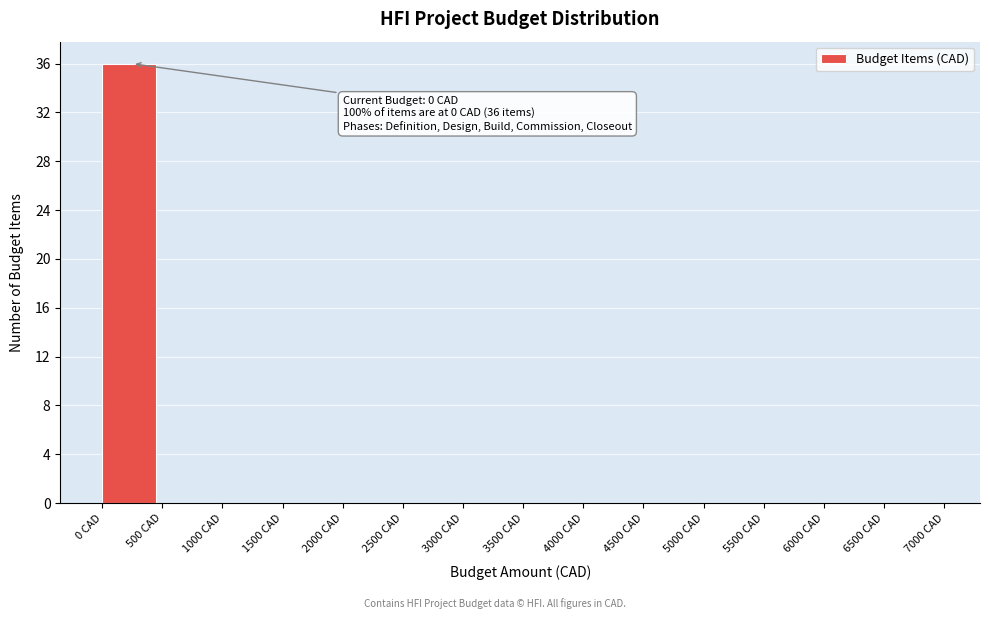

Reading left to right, transcribe all the data shown in this chart.

0 CAD=36	500 CAD=0	1000 CAD=0	1500 CAD=0	2000 CAD=0	2500 CAD=0	3000 CAD=0	3500 CAD=0	4000 CAD=0	4500 CAD=0	5000 CAD=0	5500 CAD=0	6000 CAD=0	6500 CAD=0